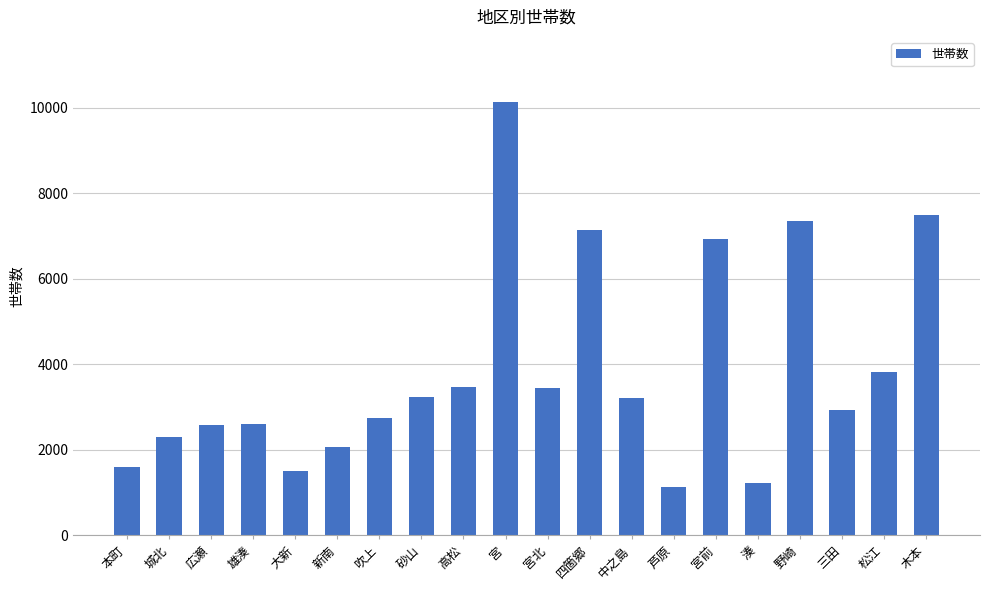

What is the difference between the second highest and minimum values?

6368